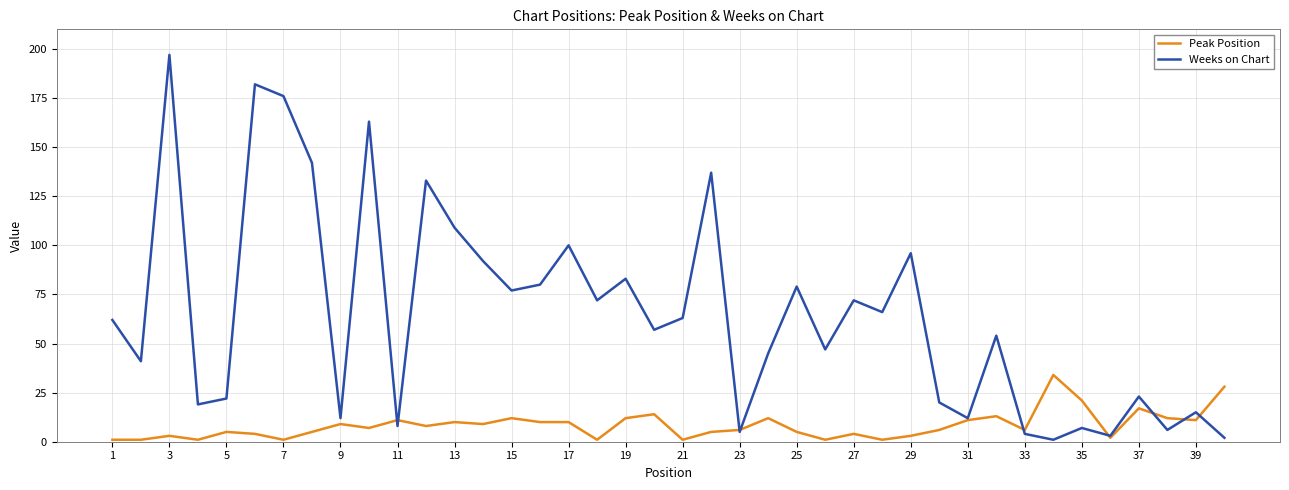

Rank the series by their maximum value, from lowest to highest.

Peak Position, Weeks on Chart